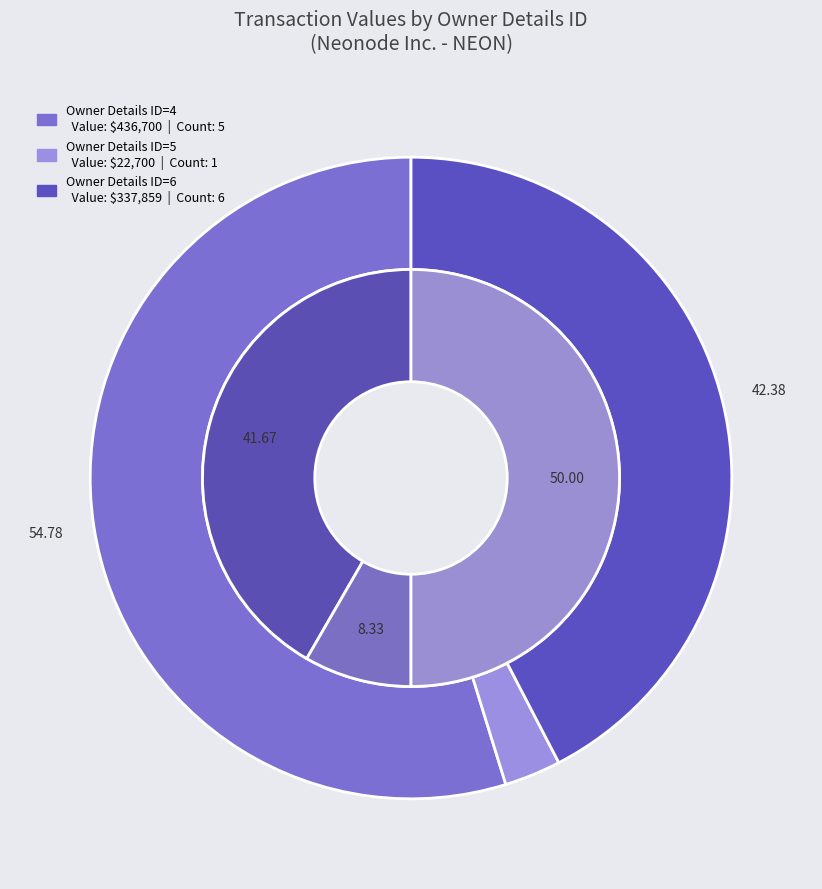

To the nearest percent, what is the average slice percentage?

33%